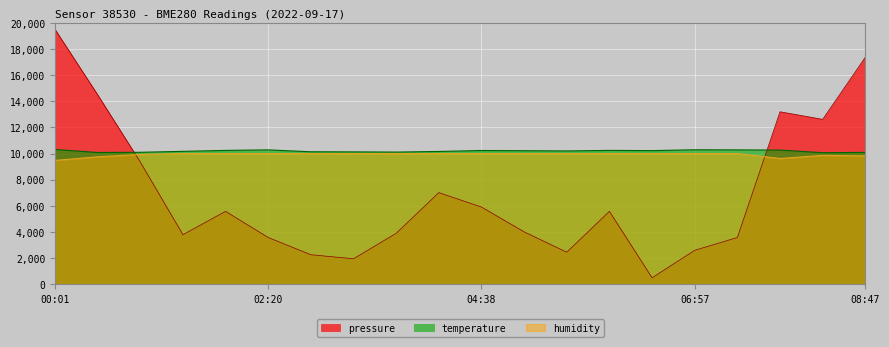

True or false: temperature and humidity intersect in this chart.

False